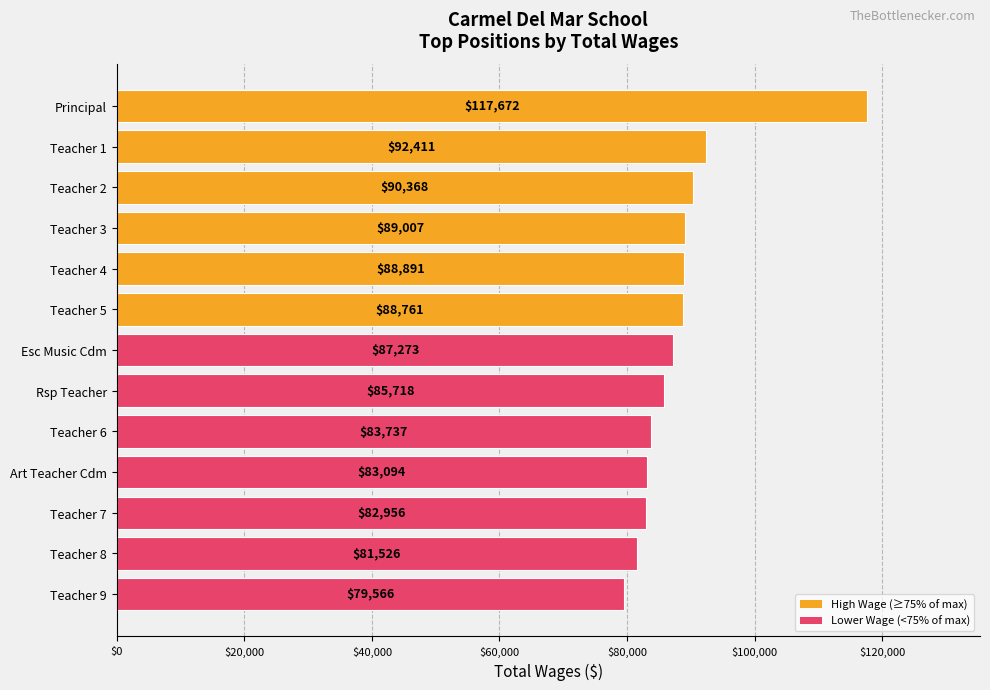

At which label is the value closest to 98619?

Teacher 1